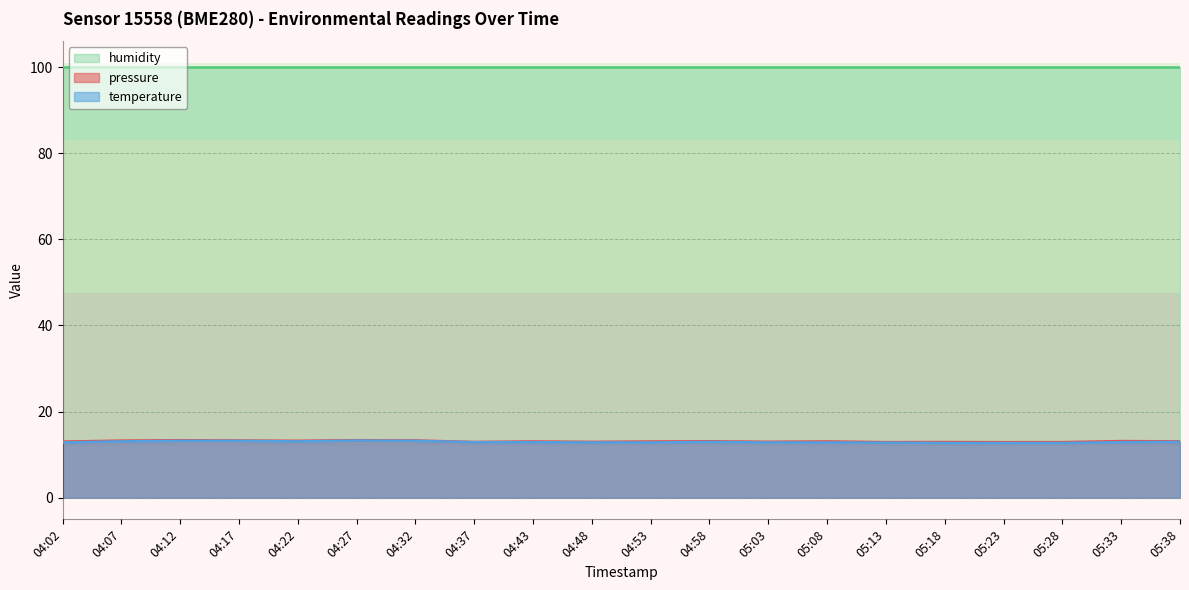

Is it true that pressure equals 8.6 at 04:53?

False